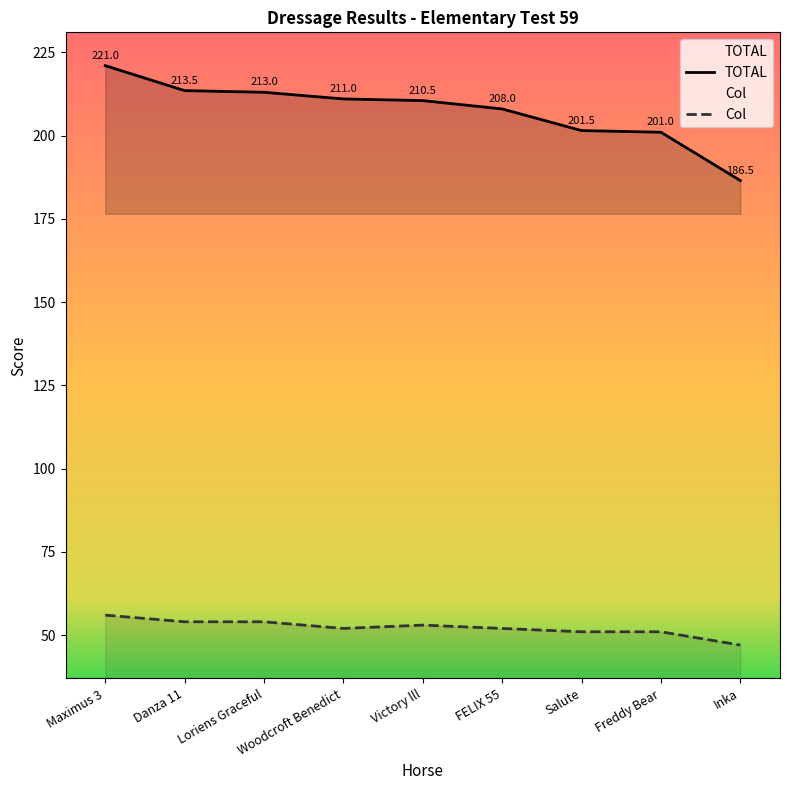

List the series in order of their overall mean, lowest first.

Col, TOTAL